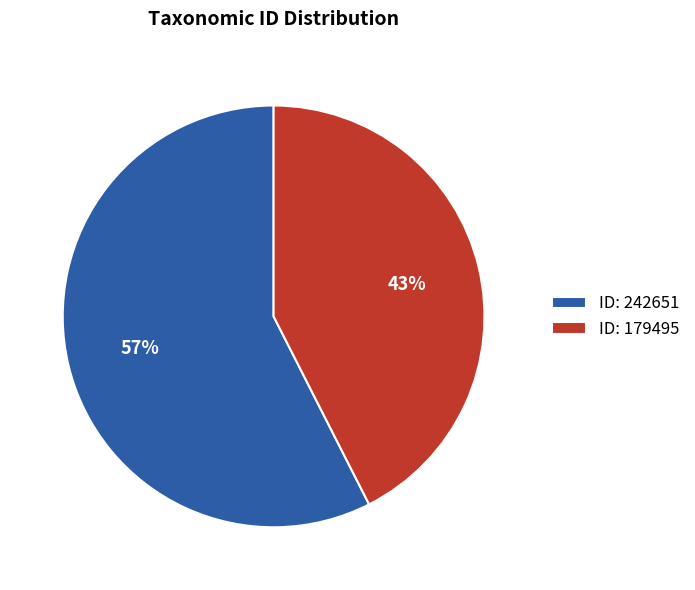

To the nearest percent, what percentage of the pie is ID: 242651?

57%